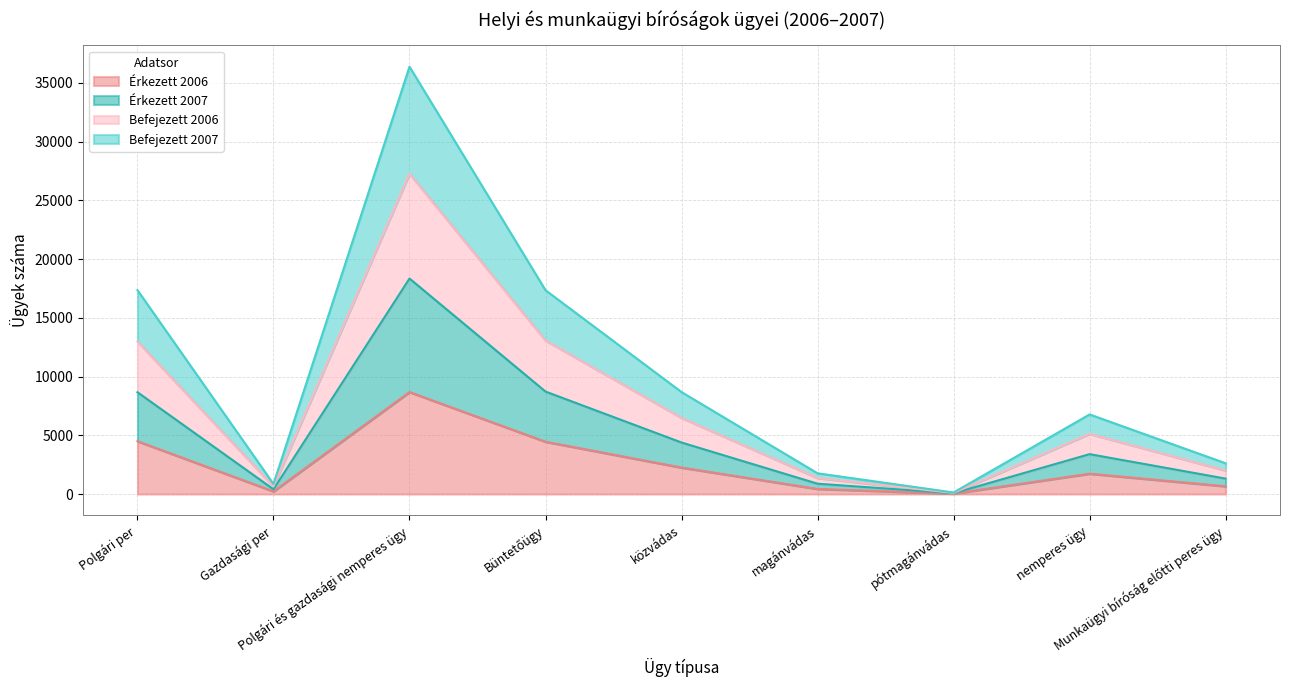

Which series has the widest spread of values?

Befejezett 2007